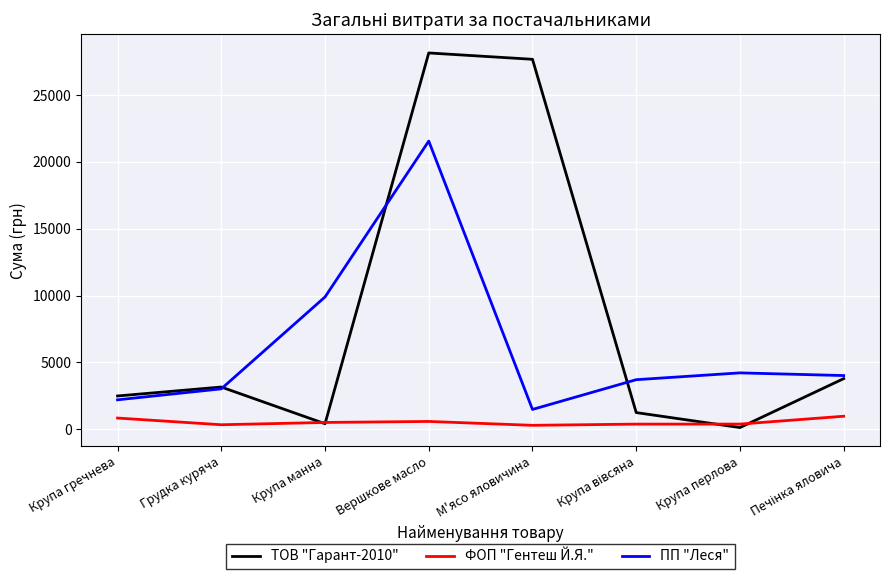

What is the difference between the maximum and second lowest values in the ПП "Леся" series?

19374.4